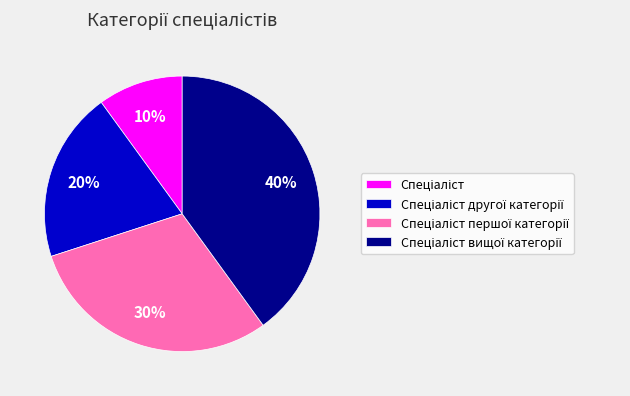

Is there any slice that represents more than half of the pie?

No